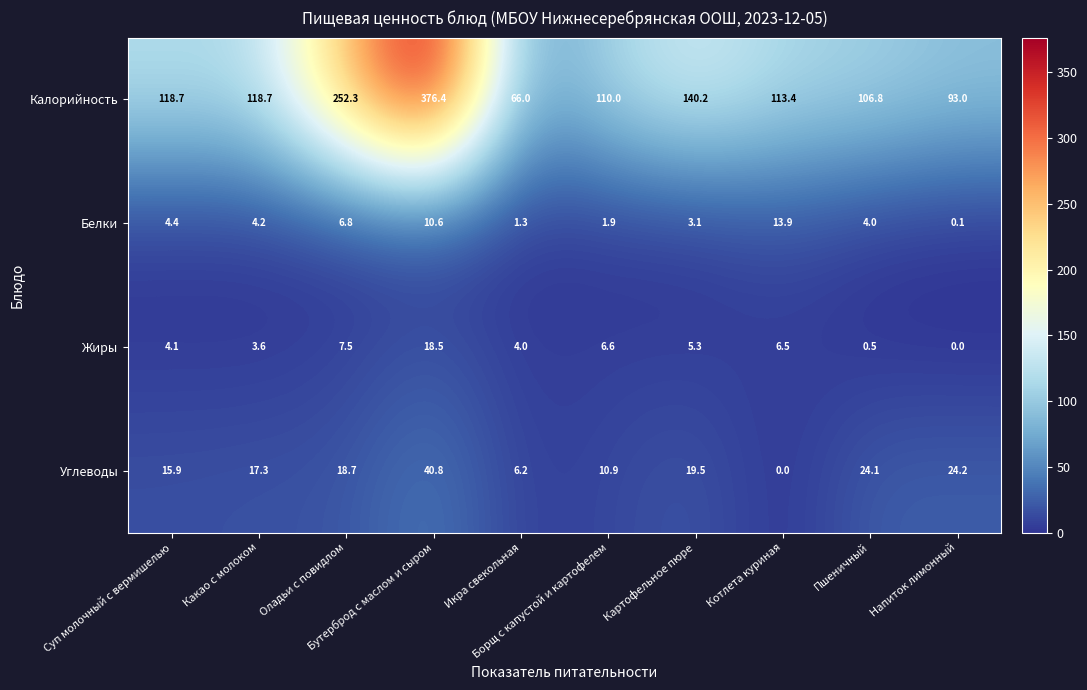

List the series in order of their peak value, lowest first.

Белки, Жиры, Углеводы, Калорийность